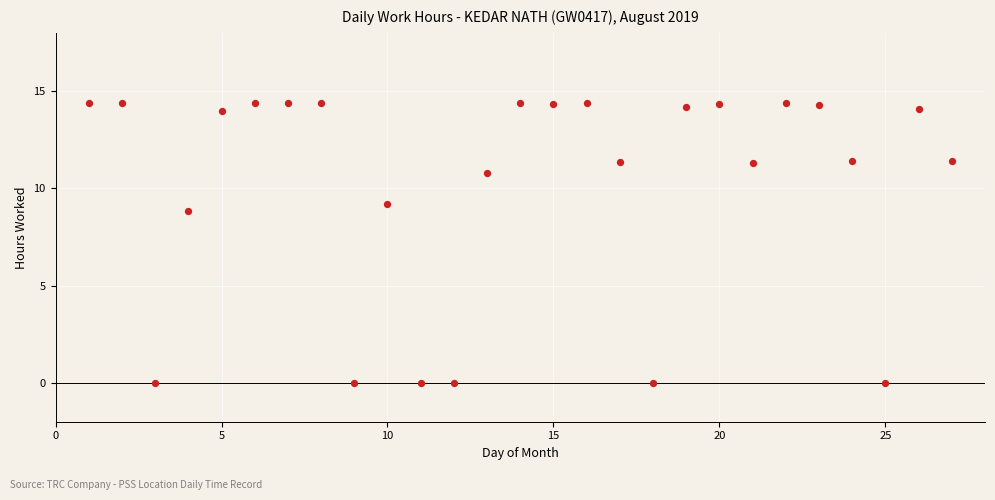

What is the range of X values (max minus min)?

26.0